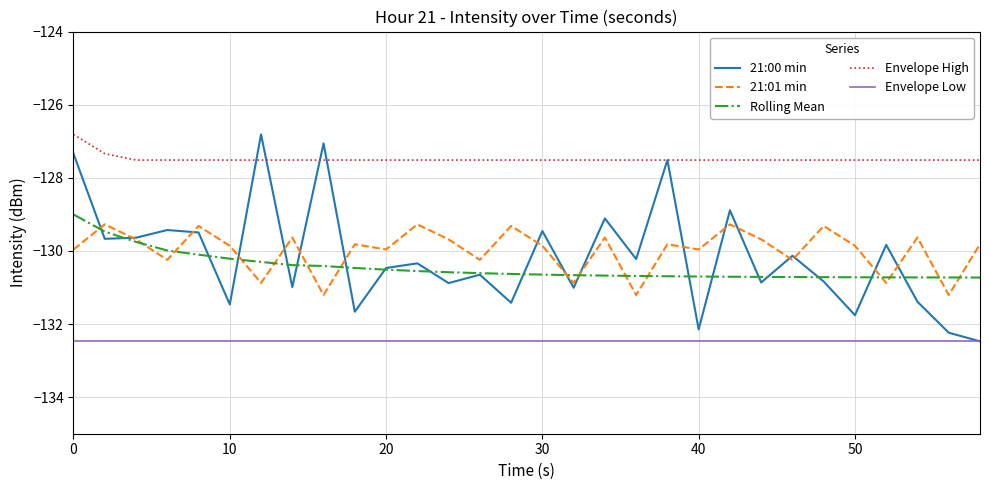

Which series has the widest spread of values?

21:00 min